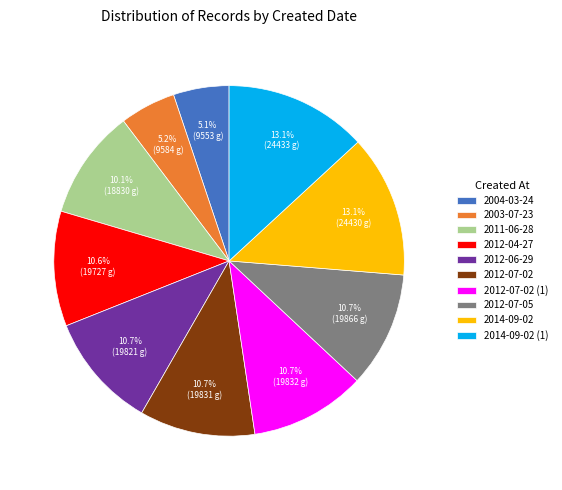

Do 2012-07-02 and 2014-09-02 together represent more than half of the pie?

No